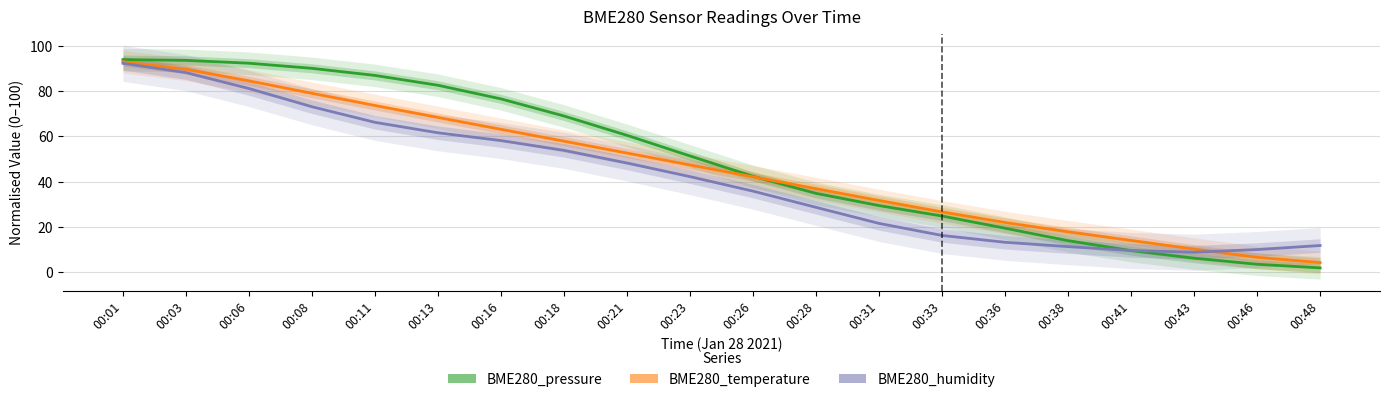

What is the difference between the maximum and minimum values in the BME280_pressure series?

92.3